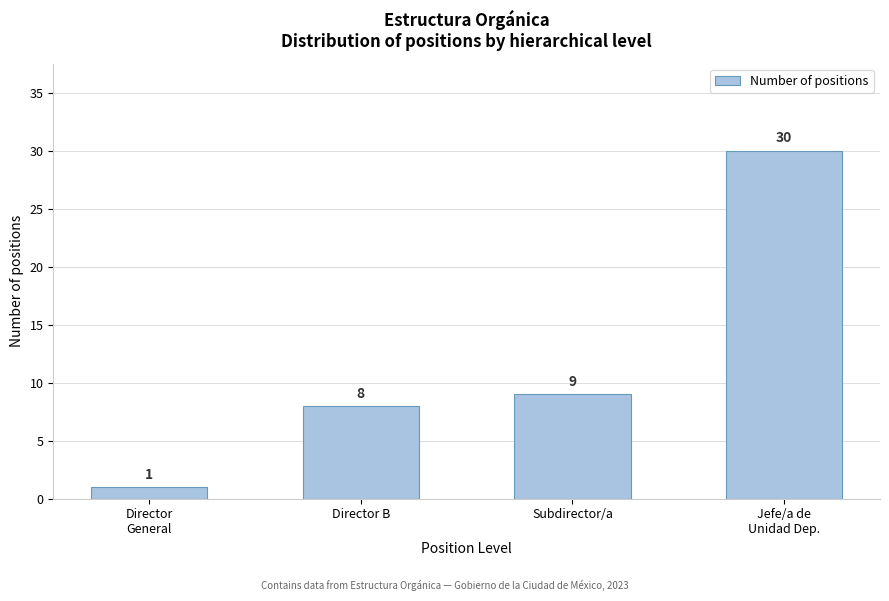

Reading left to right, what are all the values shown in this chart?

1	8	9	30